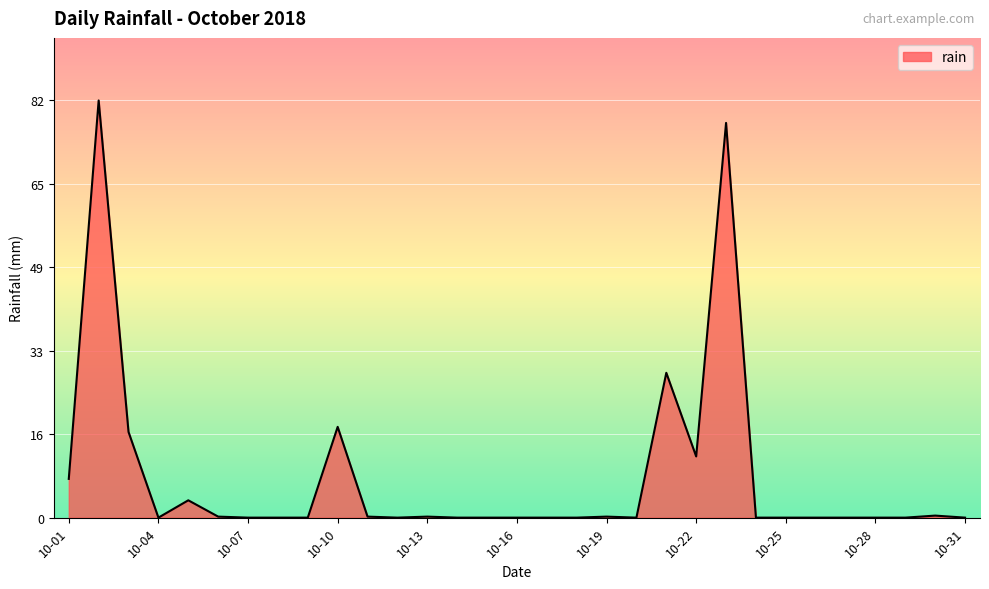

What is the maximum value shown in the chart?

81.8